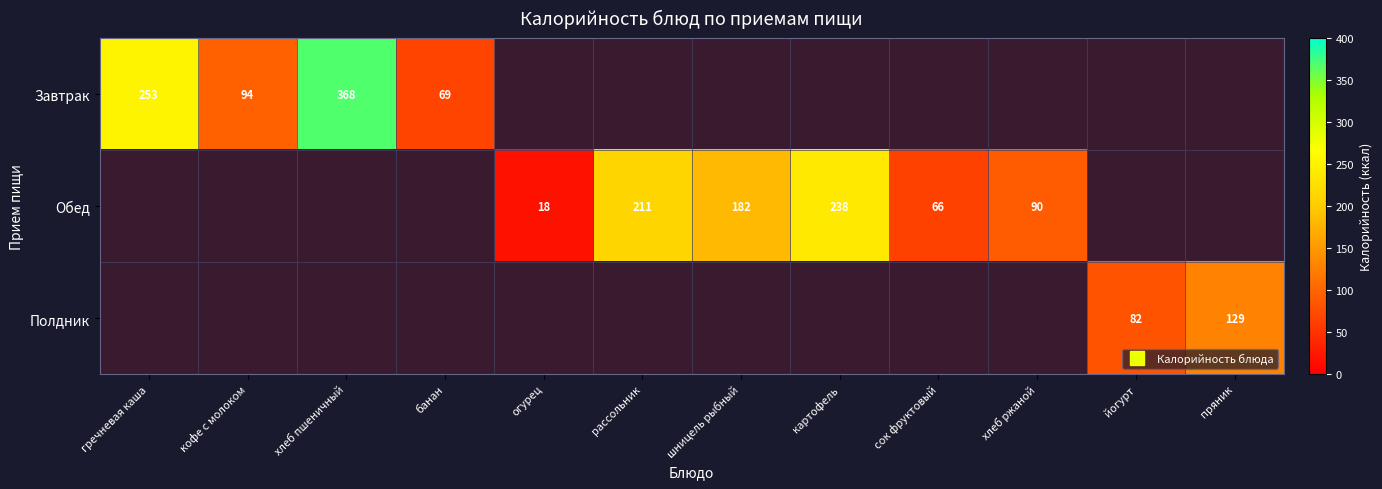

Between огурец and хлеб ржаной, which is larger?

хлеб ржаной